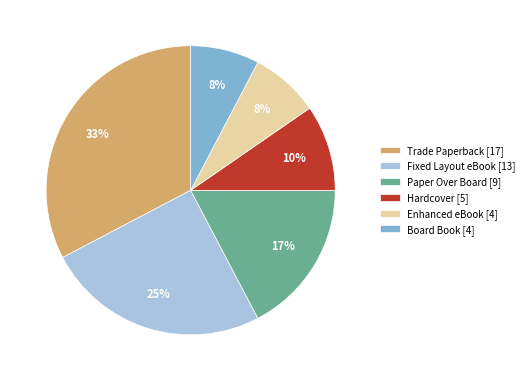

To the nearest percent, what is the combined percentage of Fixed Layout eBook [13] and Board Book [4]?

33%